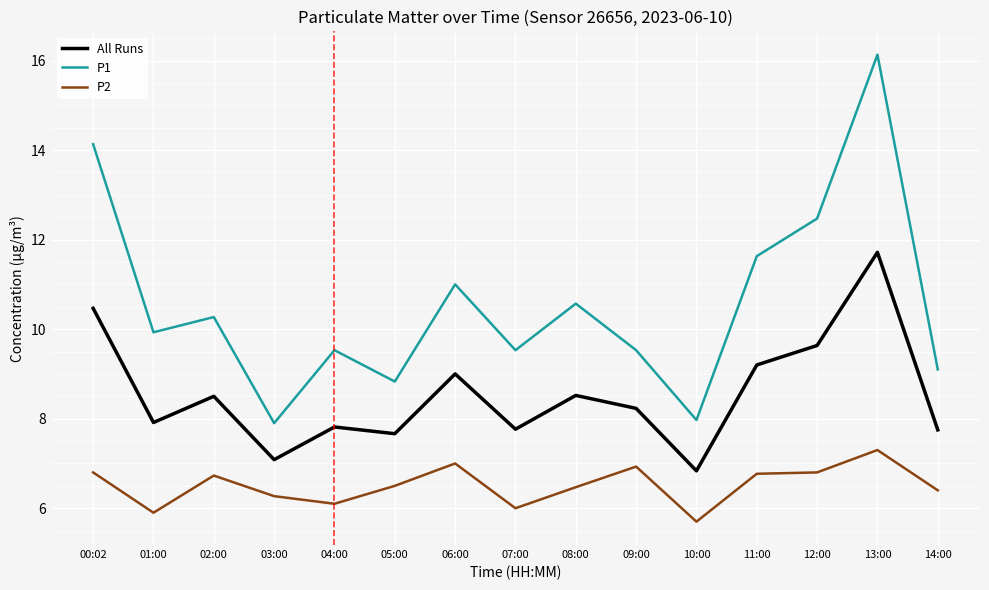

True or false: P2 and P1 cross at least once.

False